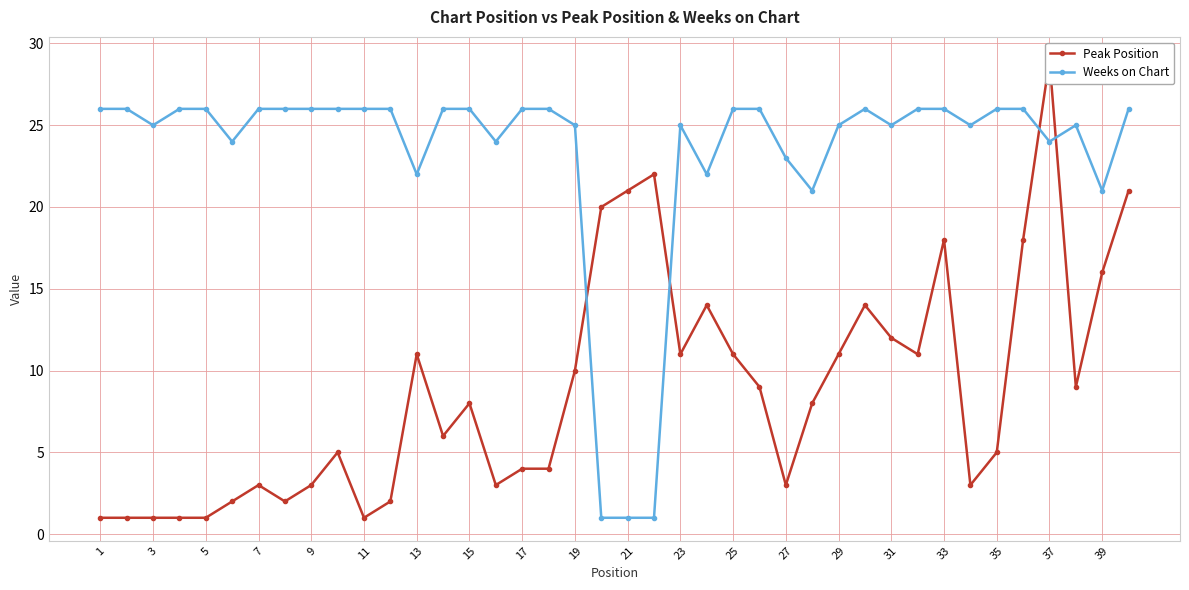

True or false: Weeks on Chart has a value of 25 at 19.

True